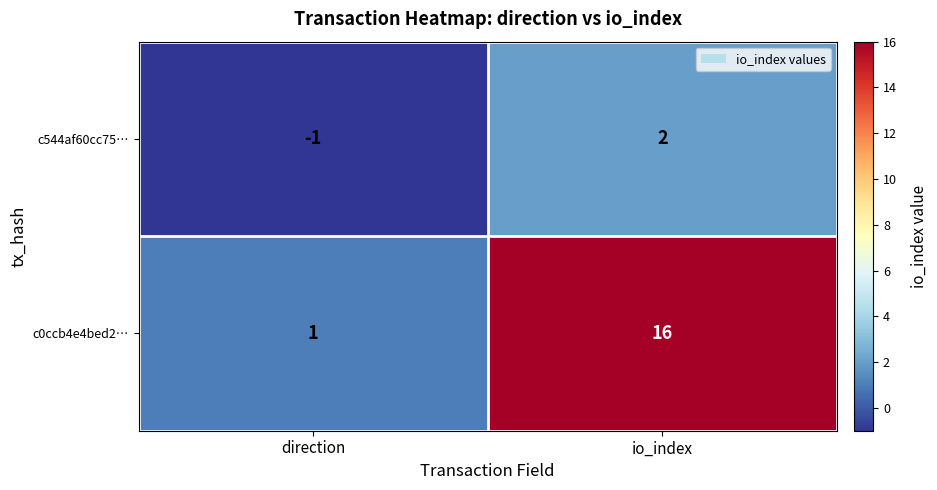

What is the smallest value displayed?

-1